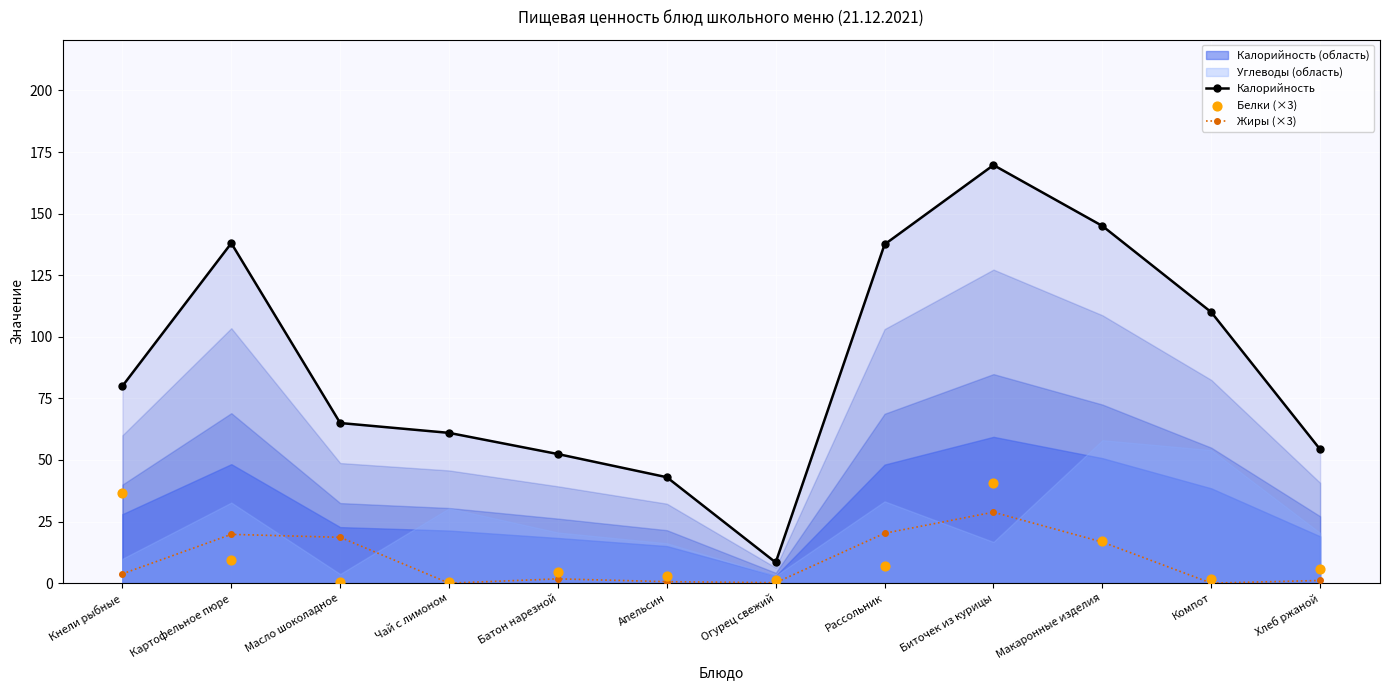

Which series has the largest total across all categories?

Калорийность